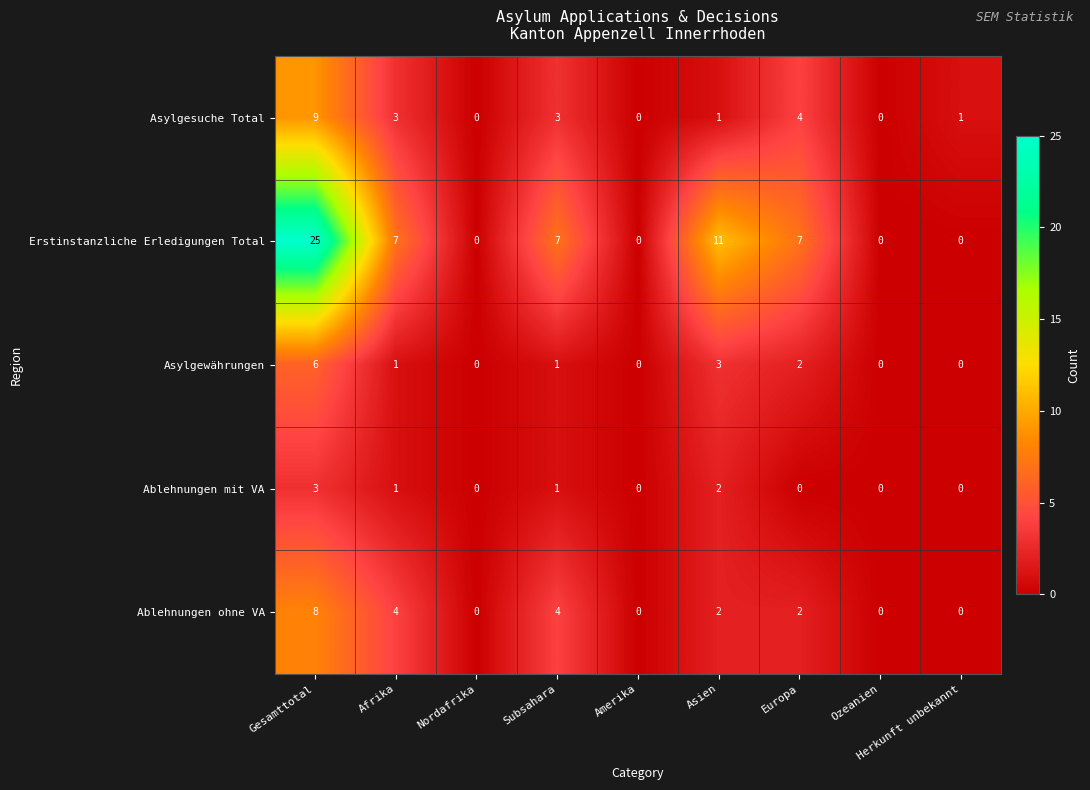

What is the sum of the Asylgesuche Total values at Europa and Asien?

5